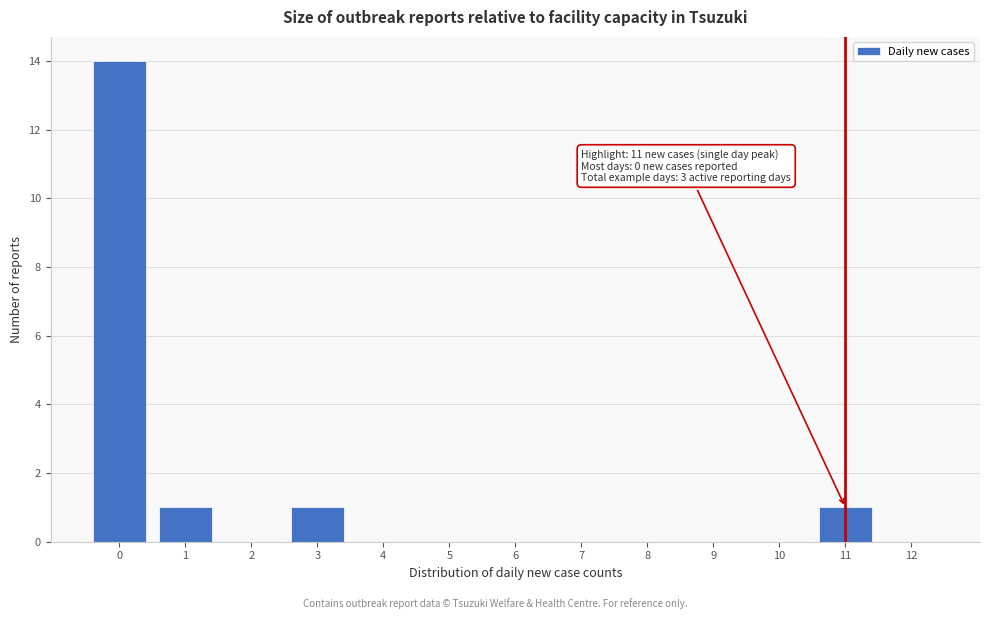

Reading right to left, list all the values displayed in this chart.

12=0	11=1	10=0	9=0	8=0	7=0	6=0	5=0	4=0	3=1	2=0	1=1	0=14